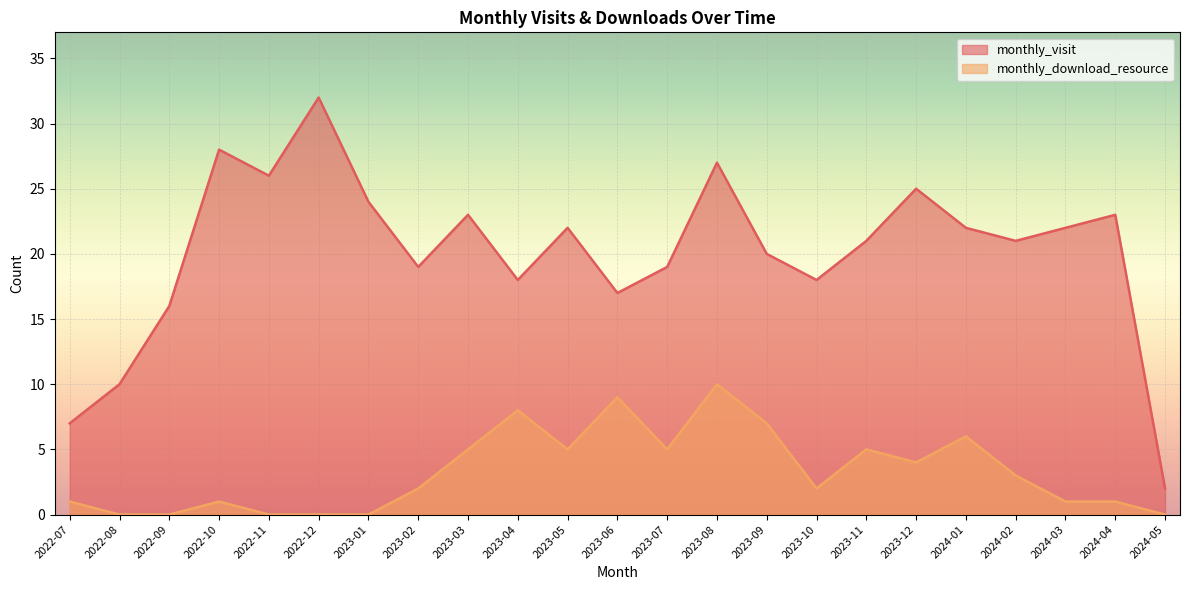

What is the difference between the maximum and second lowest values in the monthly_visit series?

25